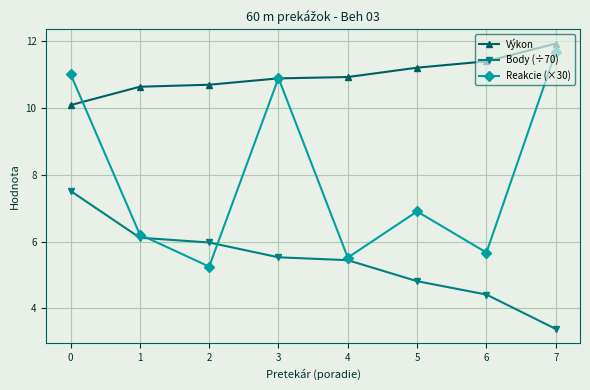

True or false: Body (÷70) has more than 1 interior local peaks.

False